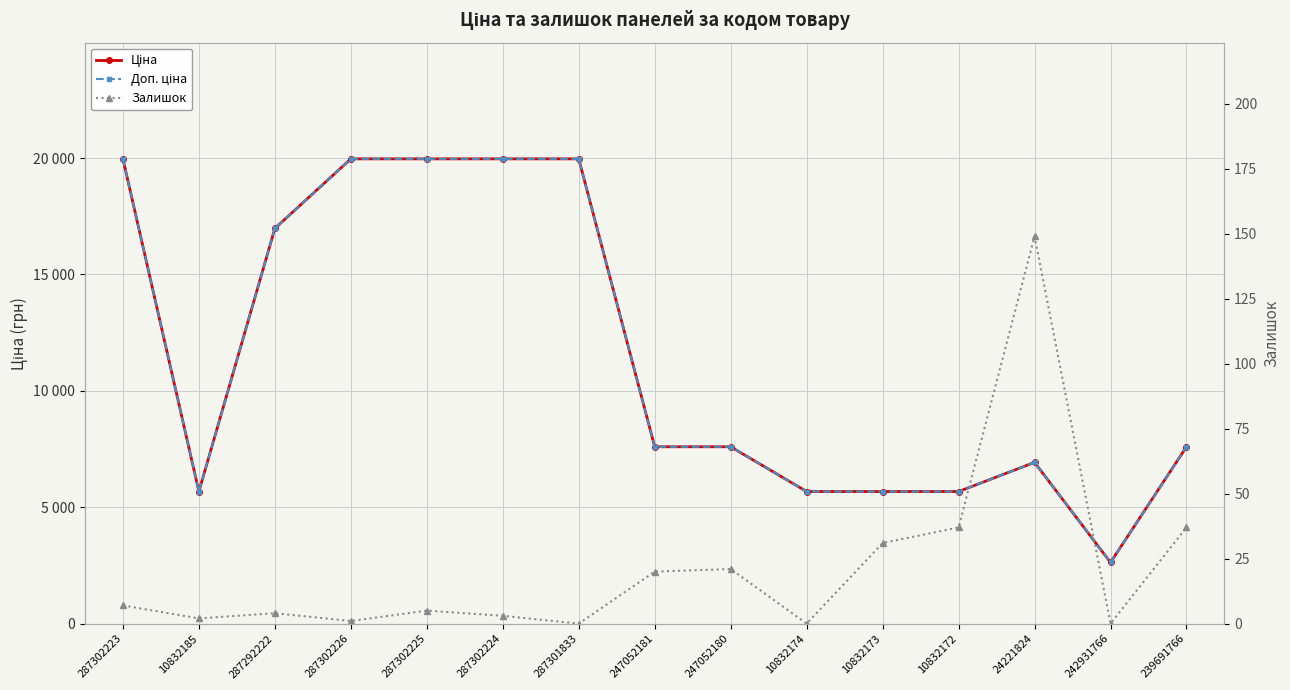

Where is Ціна nearest to the value 11295?

247052181